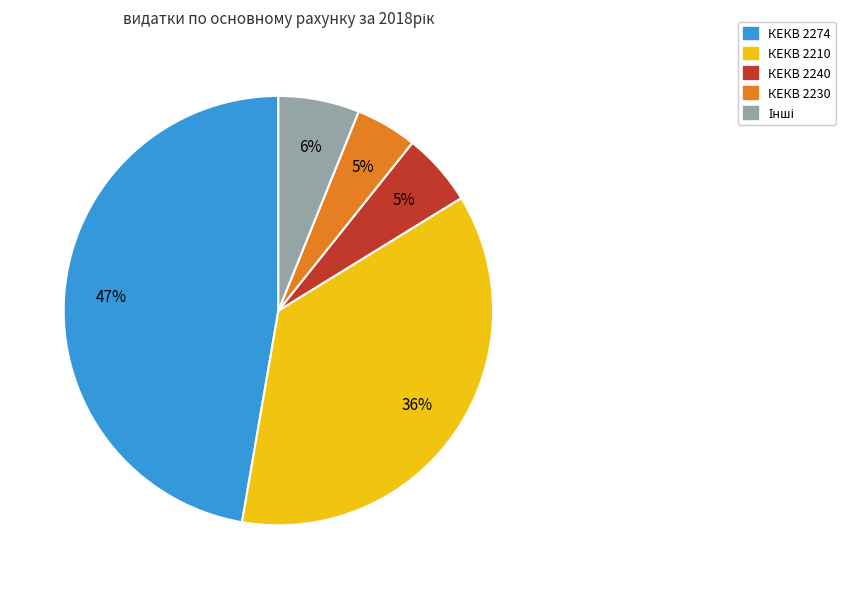

Is there a majority slice in this chart?

No